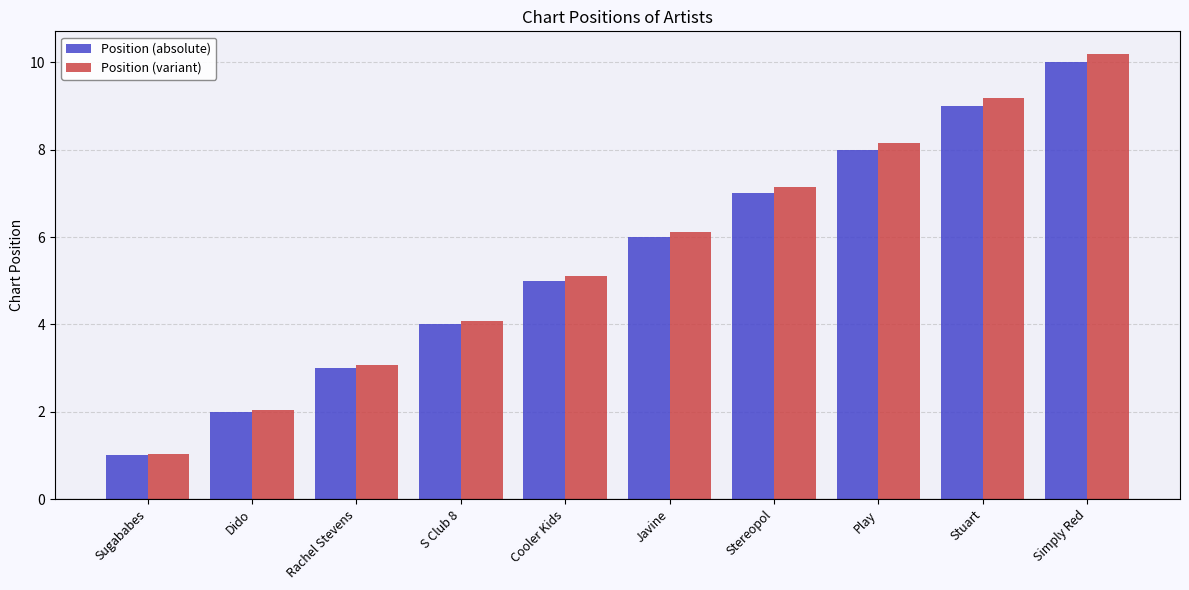

How many bars are there in total?

20